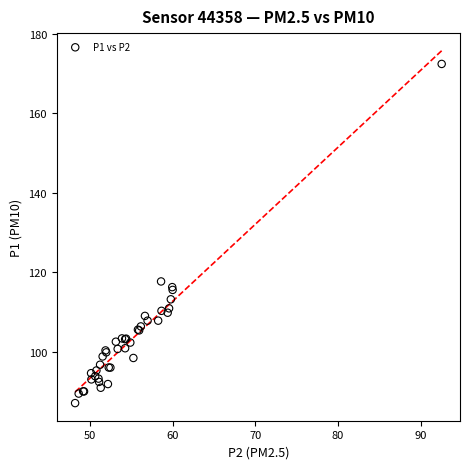

What Y value in the scatter plot is closest to 129?

117.7